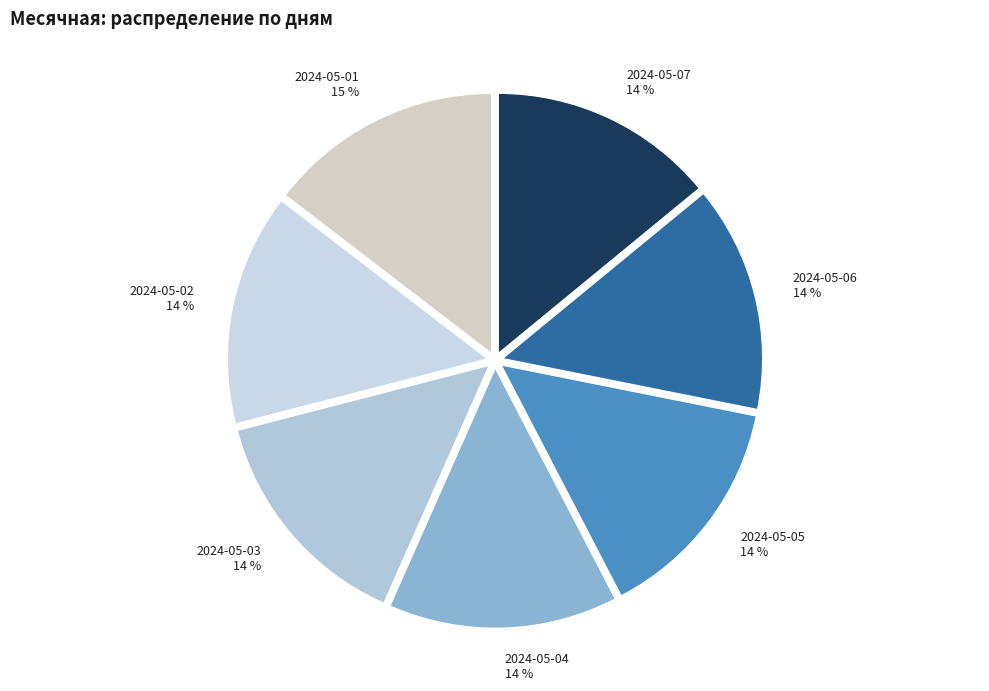

To the nearest percent, what percentage of the pie is 2024-05-07?

14%